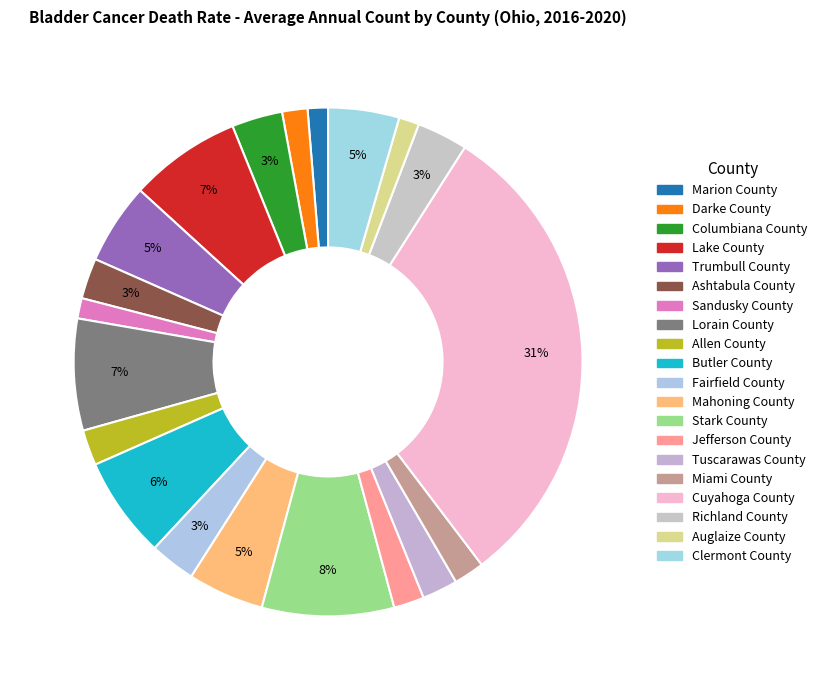

How many slices are in this pie chart?

20